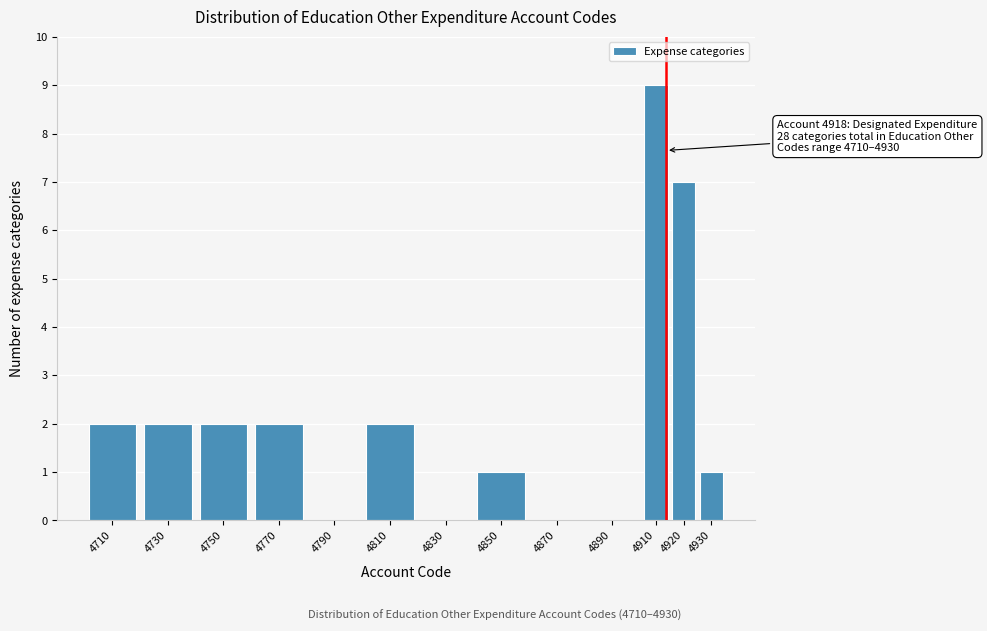

Reading left to right, transcribe all the data shown in this chart.

4710=2	4730=2	4750=2	4770=2	4790=0	4810=2	4830=0	4850=1	4870=0	4890=0	4910=9	4920=7	4930=1